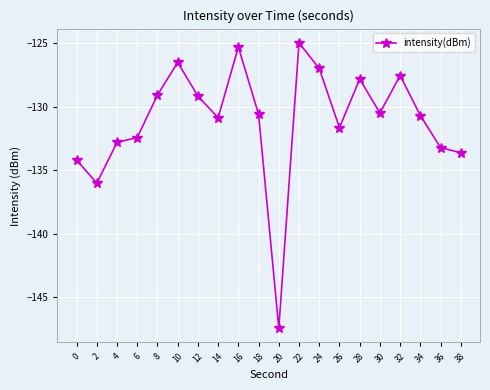

The value at 18 is -130.6. True or false?

True